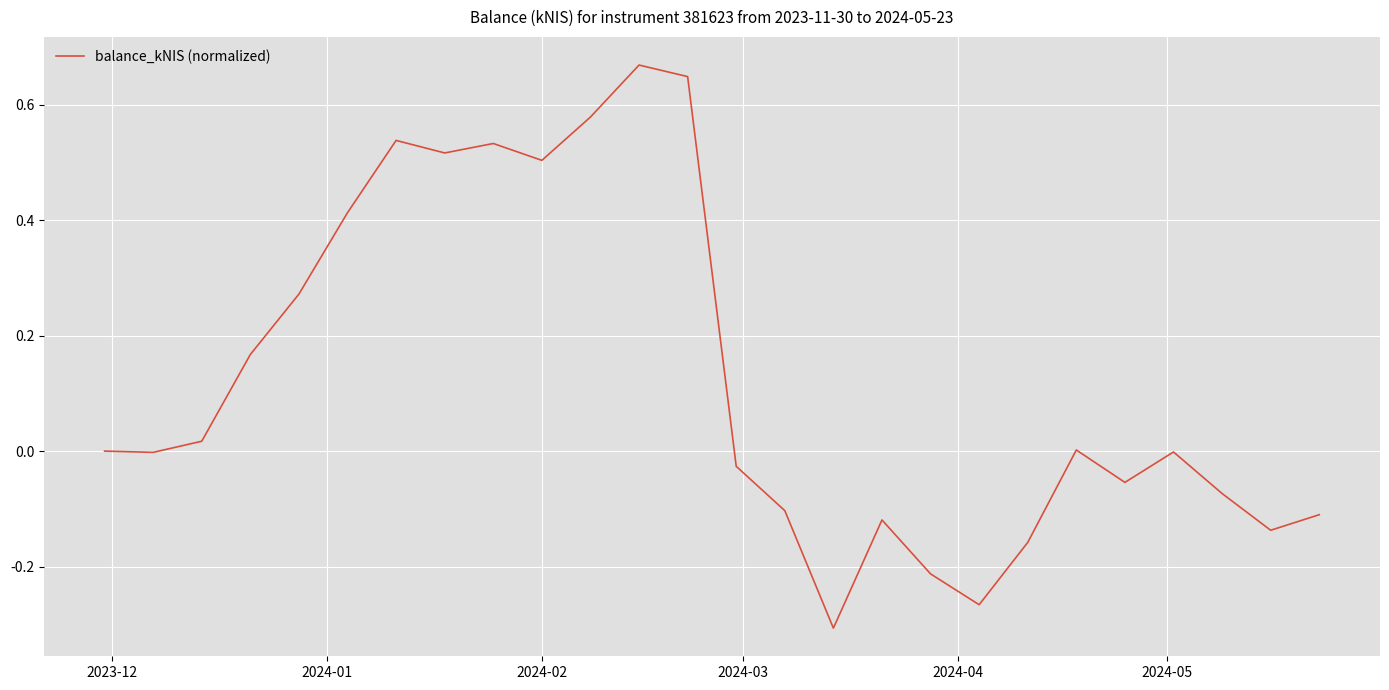

Does the chart have visible grid lines?

Yes